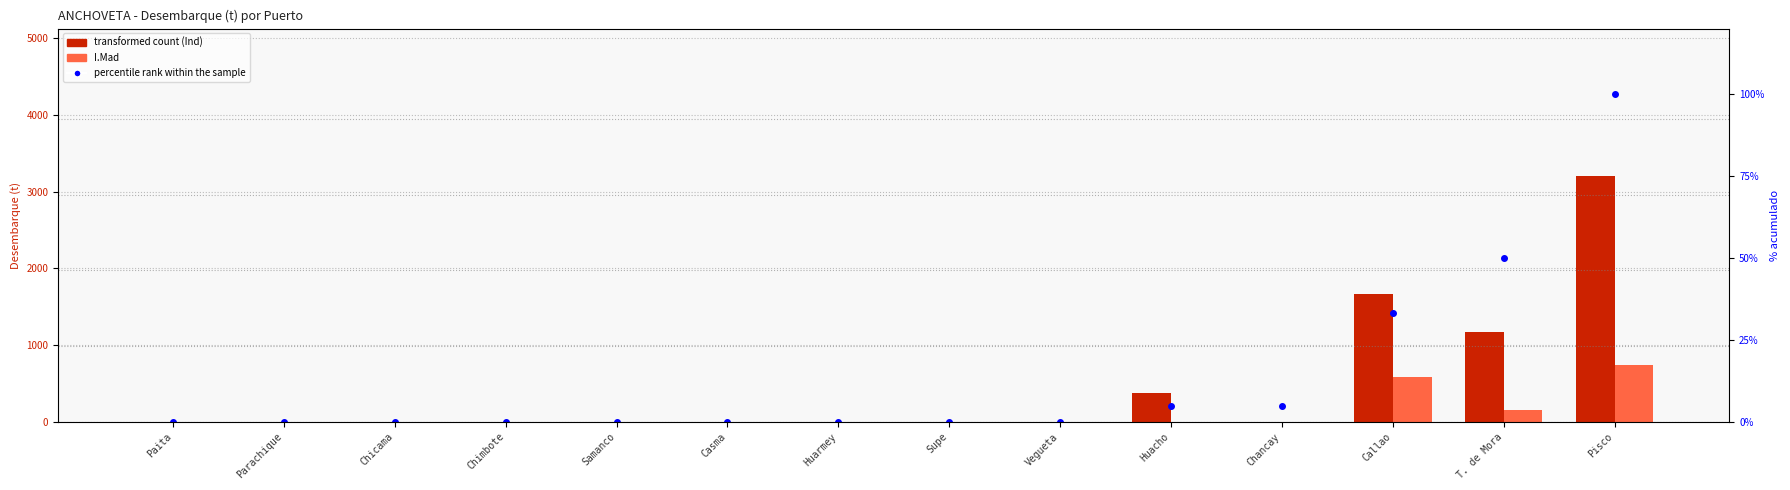

Is the value of percentile rank within the sample at Samanco greater than the value of I.Mad at Vegueta?

No